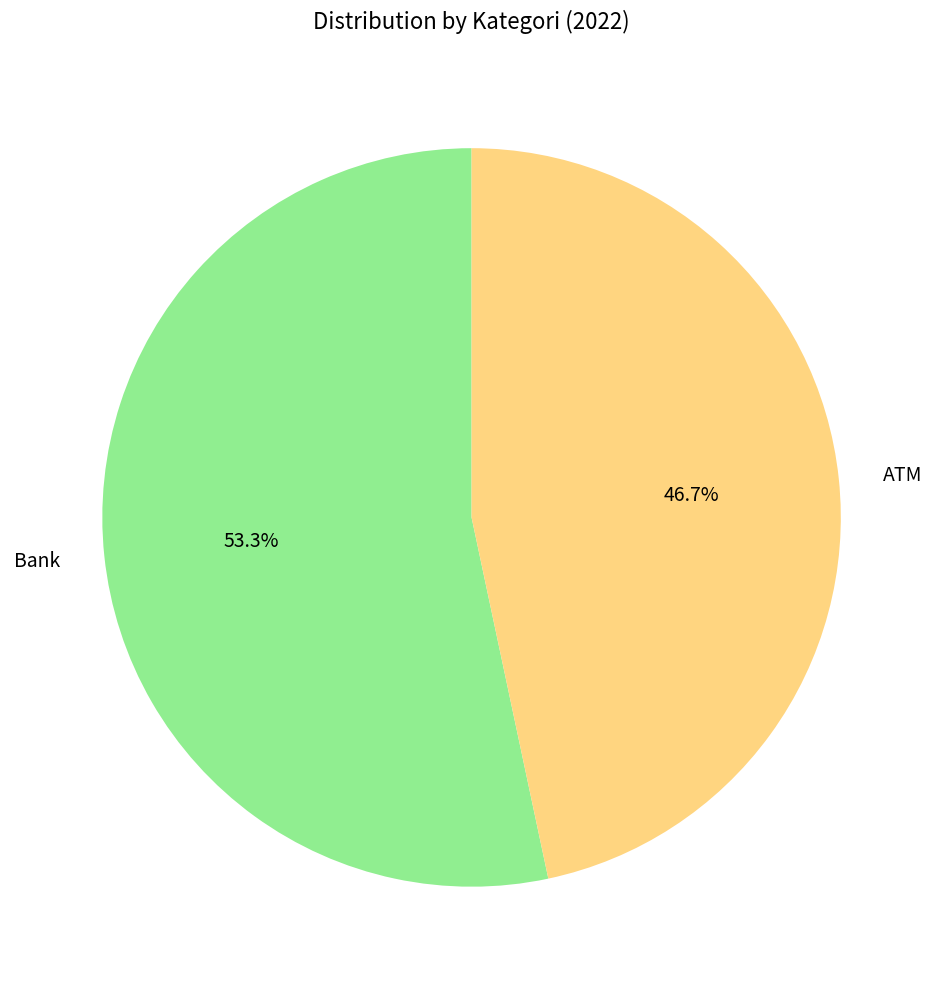

Count the number of slices in the pie.

2